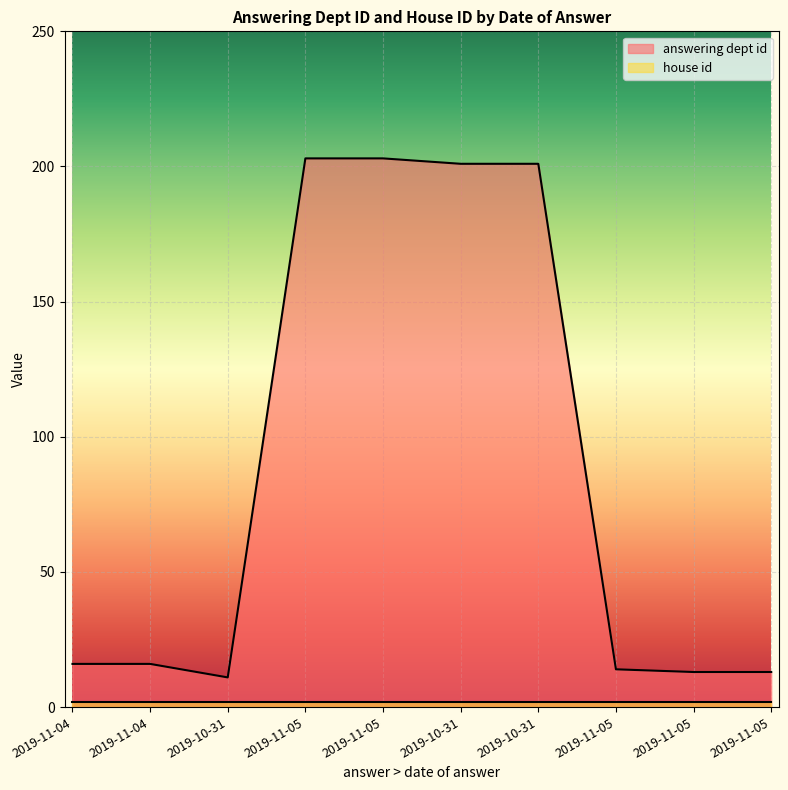

What is the smallest value displayed?

11